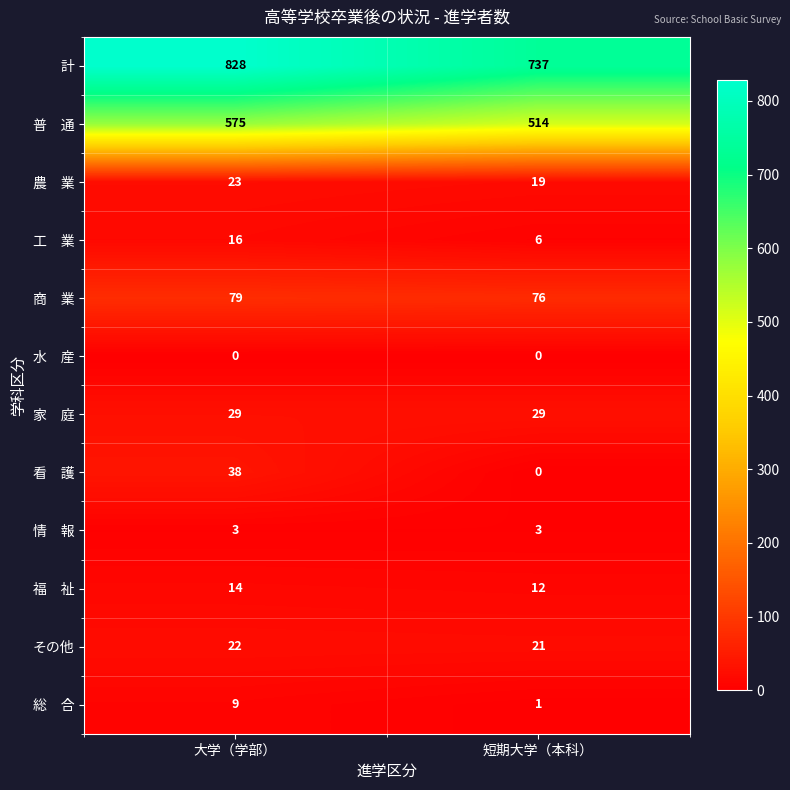

Read the その他 value at 短期大学（本科）.

21